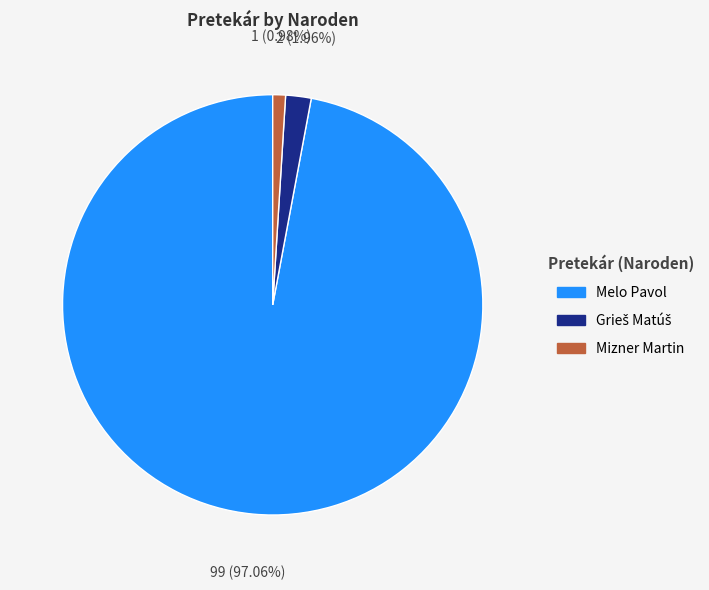

What is the largest slice in the pie chart?

Melo Pavol